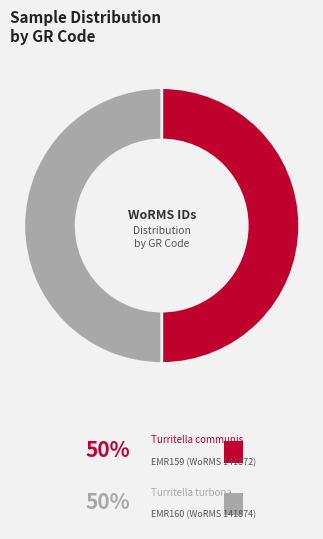

Is the sum of EMR159 and EMR160 greater than half?

Yes